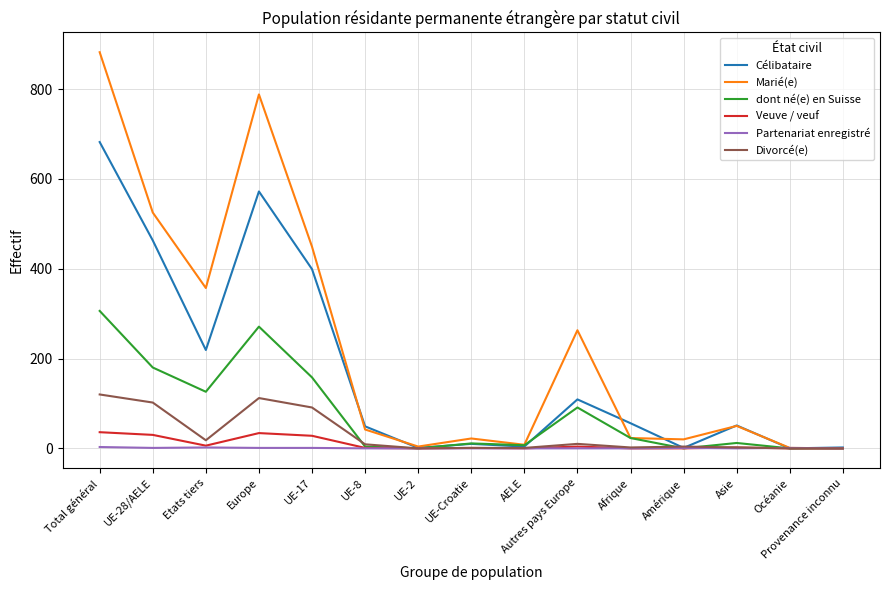

At which category does Marié(e) reach its first local valley?

Etats tiers